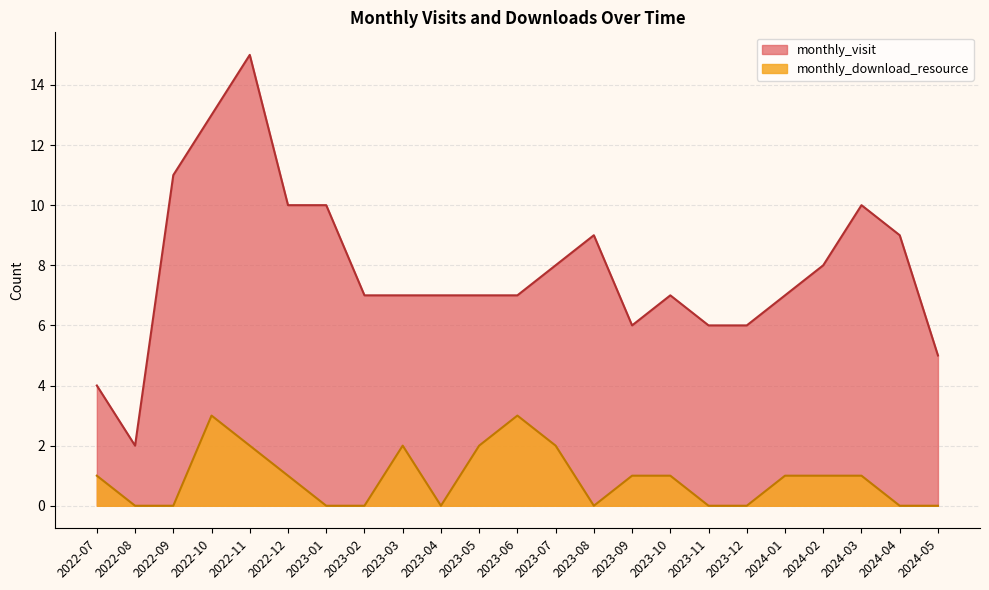

How many values in monthly_download_resource are above zero?

13